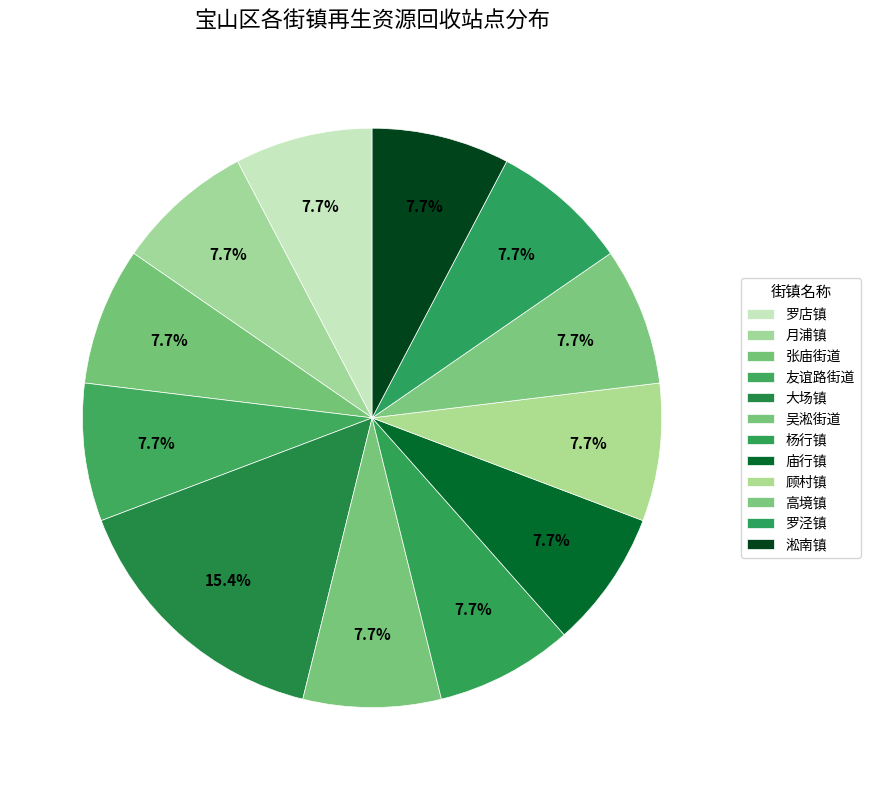

What is the smallest slice in the pie chart?

罗店镇